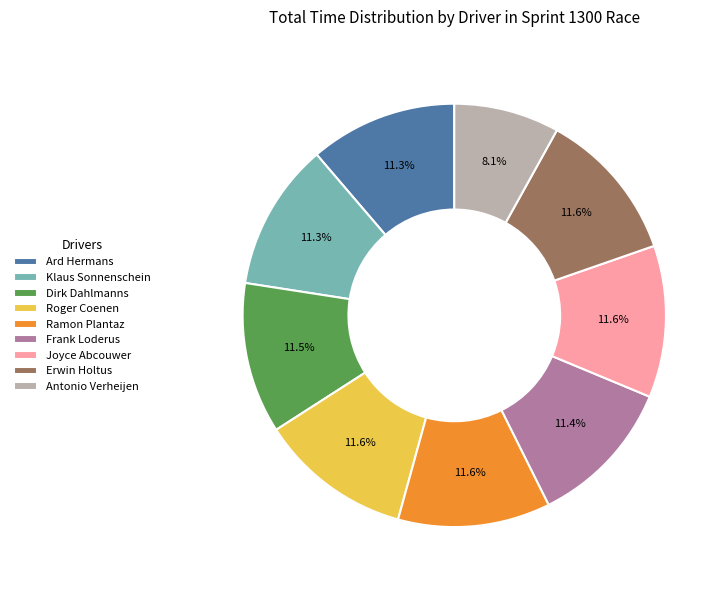

To the nearest percent, what is the difference between the largest and smallest slice percentages?

4%